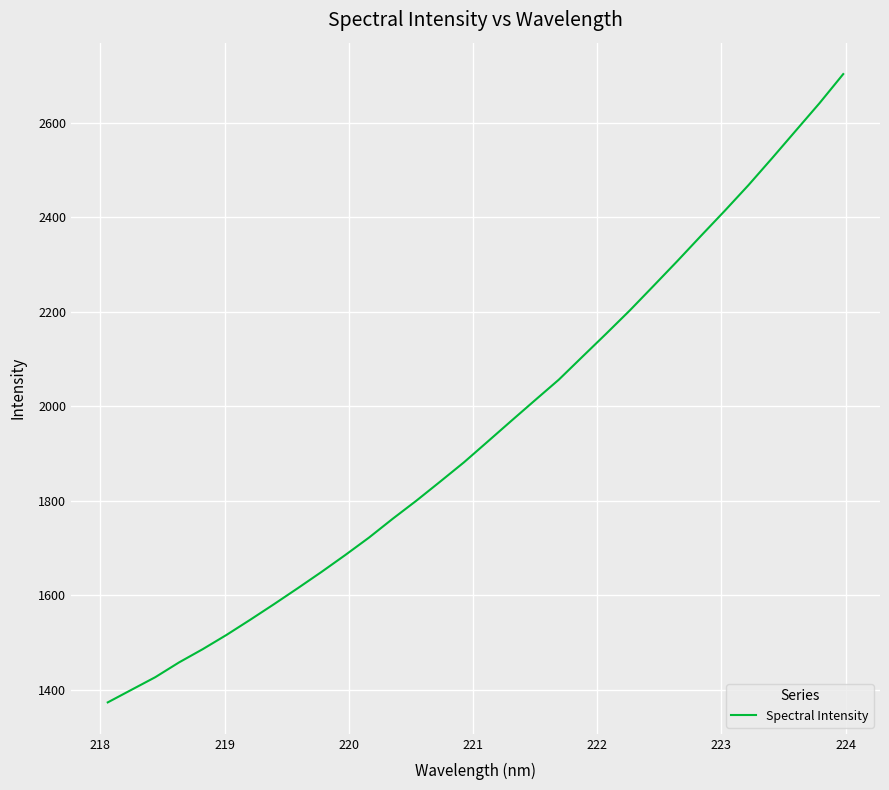

Reading right to left, transcribe all the data shown in this chart.

2703.1	2641.6	2583.5	2525.2	2468.0	2413.8	2360.9	2307.4	2255.1	2203.2	2153.8	2105.2	2056.4	2013.0	1969.3	1925.3	1881.5	1840.7	1800.5	1762.1	1722.3	1685.3	1649.6	1615.2	1581.4	1548.5	1516.4	1486.3	1458.2	1426.9	1400.3	1373.6